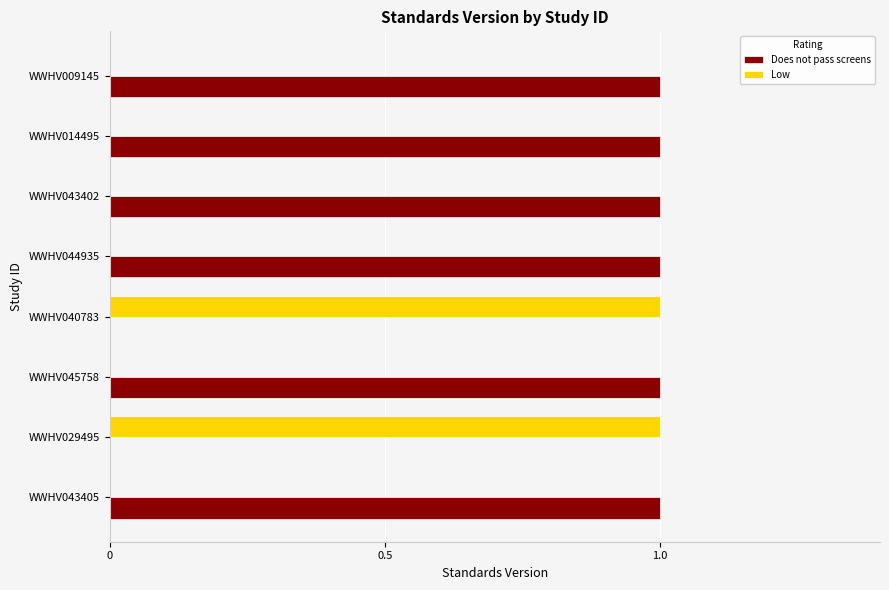

The value of Low at WWHV045758 is 1. True or false?

False